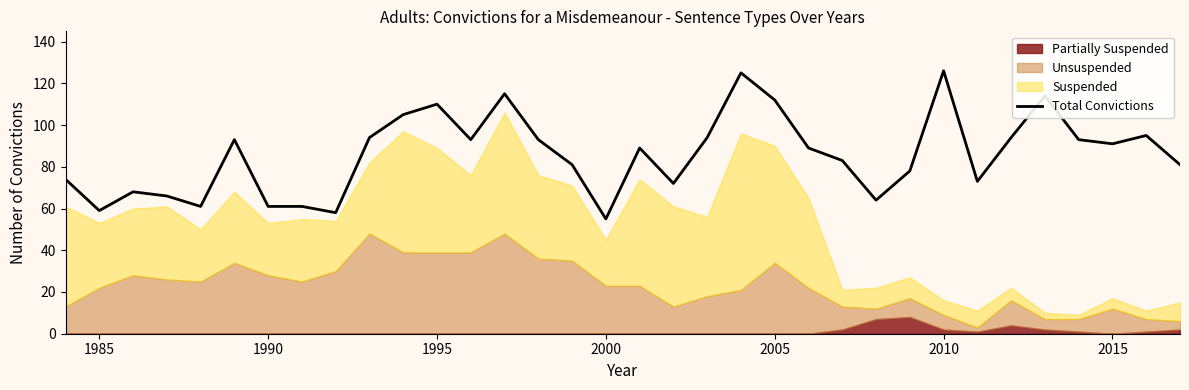

What is the highest value of the Total Convictions series?

126